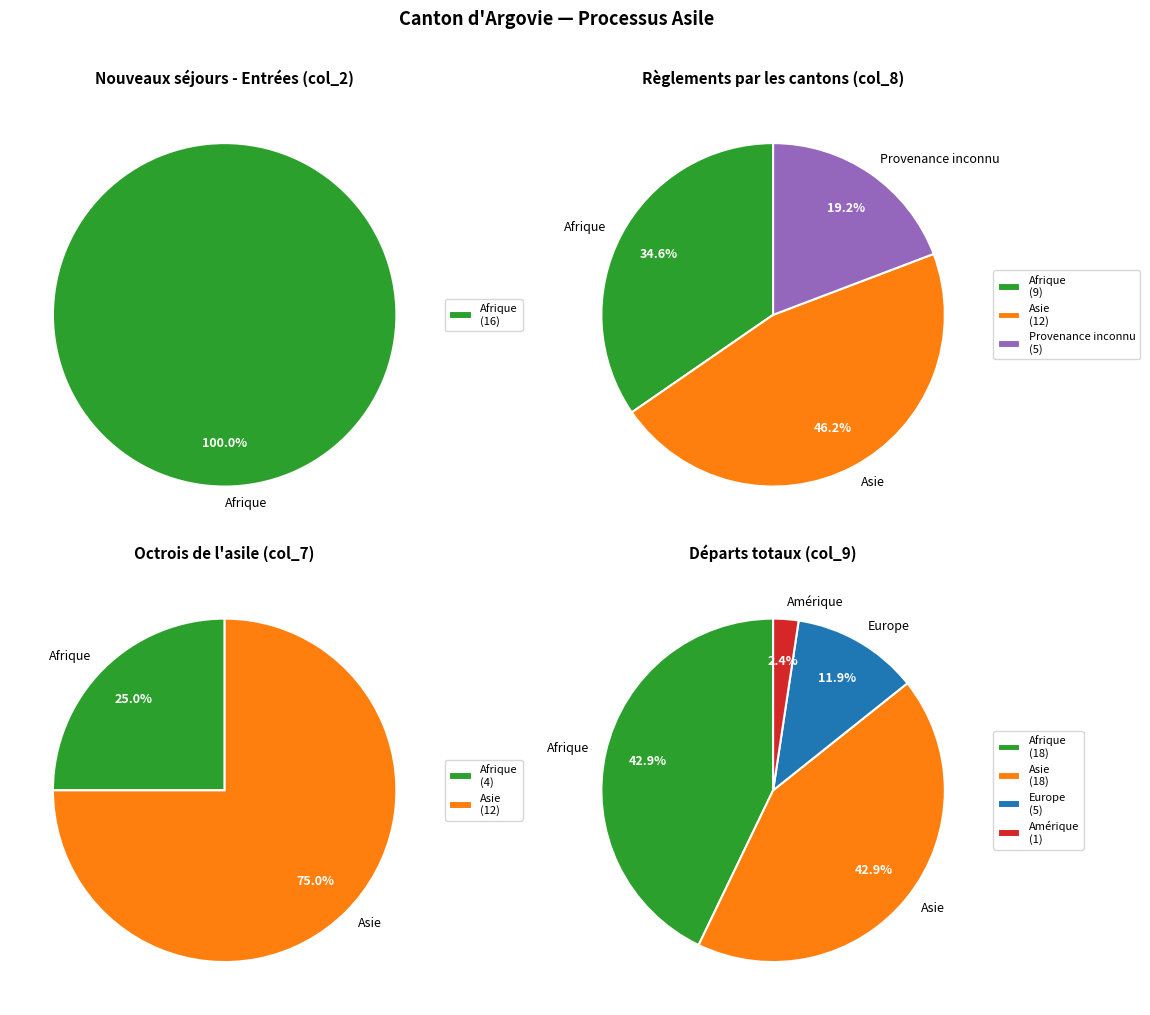

Which has a higher value, Provenance inconnu or Europe?

Provenance inconnu